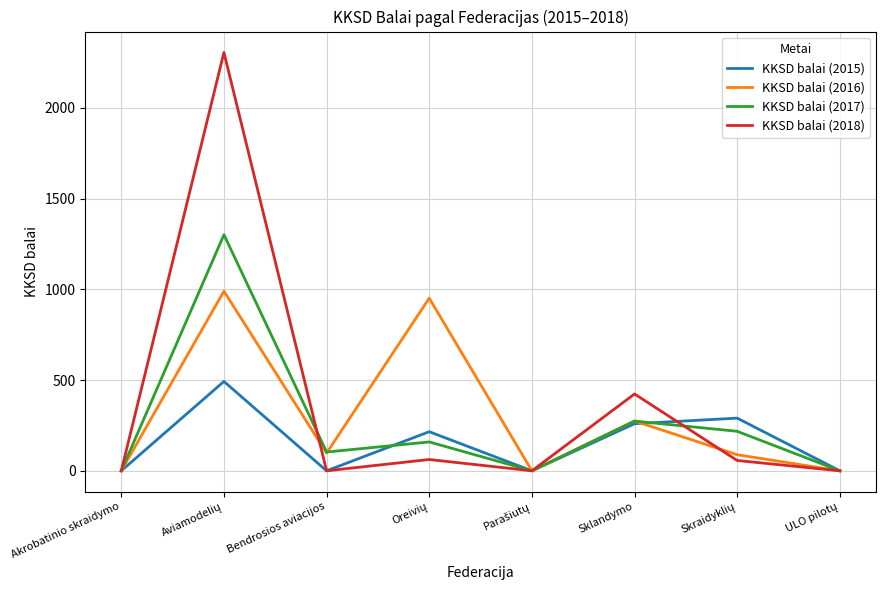

The value of KKSD balai (2016) at Akrobatinio skraidymo is 579.1. True or false?

False